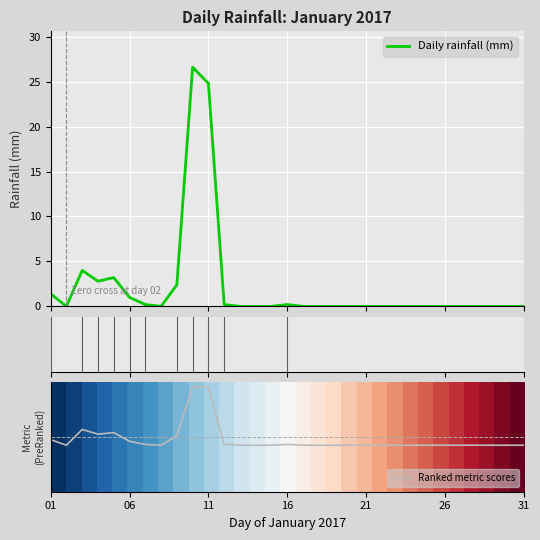

Which series has the largest total across all categories?

Daily rainfall (mm)